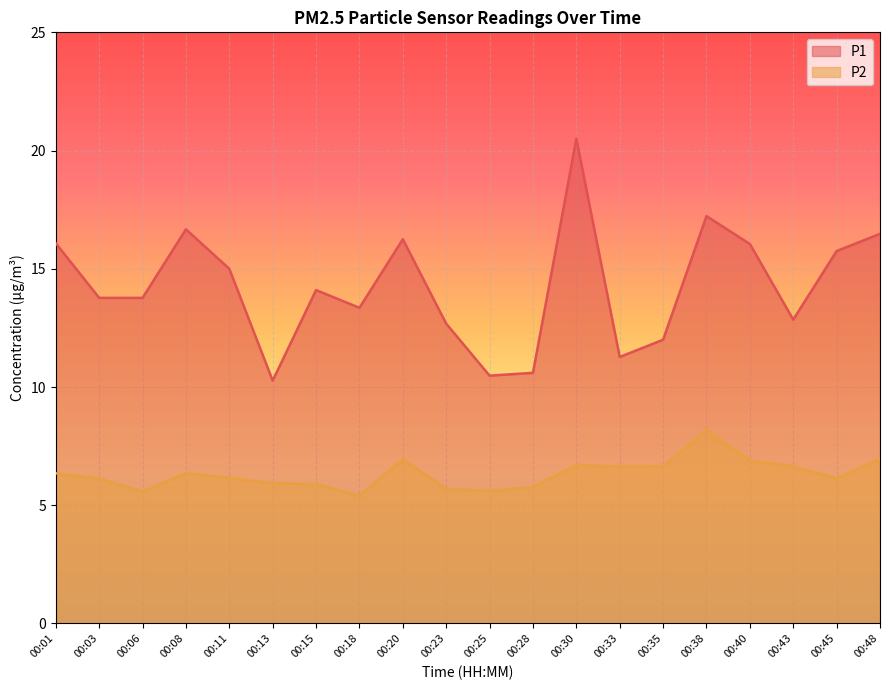

What is the difference between the highest and lowest values at 00:11?

8.8